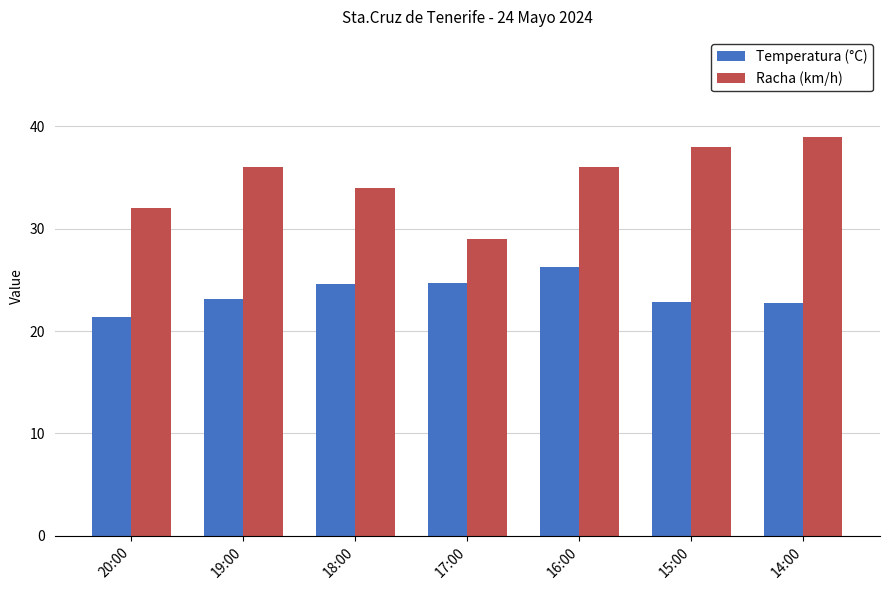

At 18:00, list the series in order from largest to smallest.

Racha (km/h), Temperatura (°C)